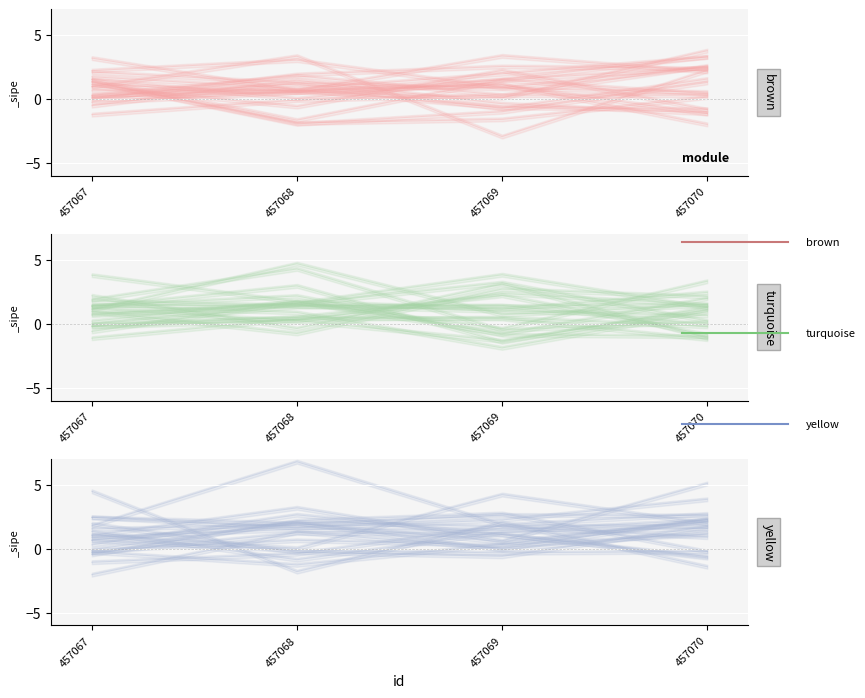

The value of brown at 457070 is 3.3. True or false?

True